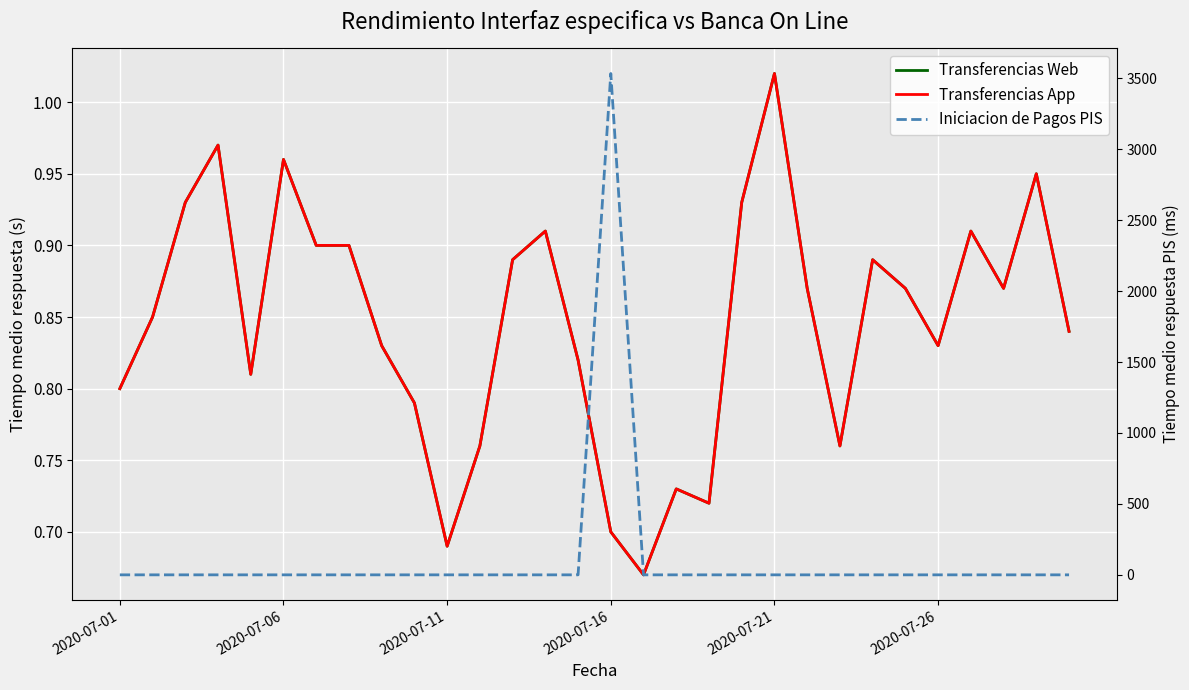

Which label corresponds to the smallest value in the chart?

2020-07-01